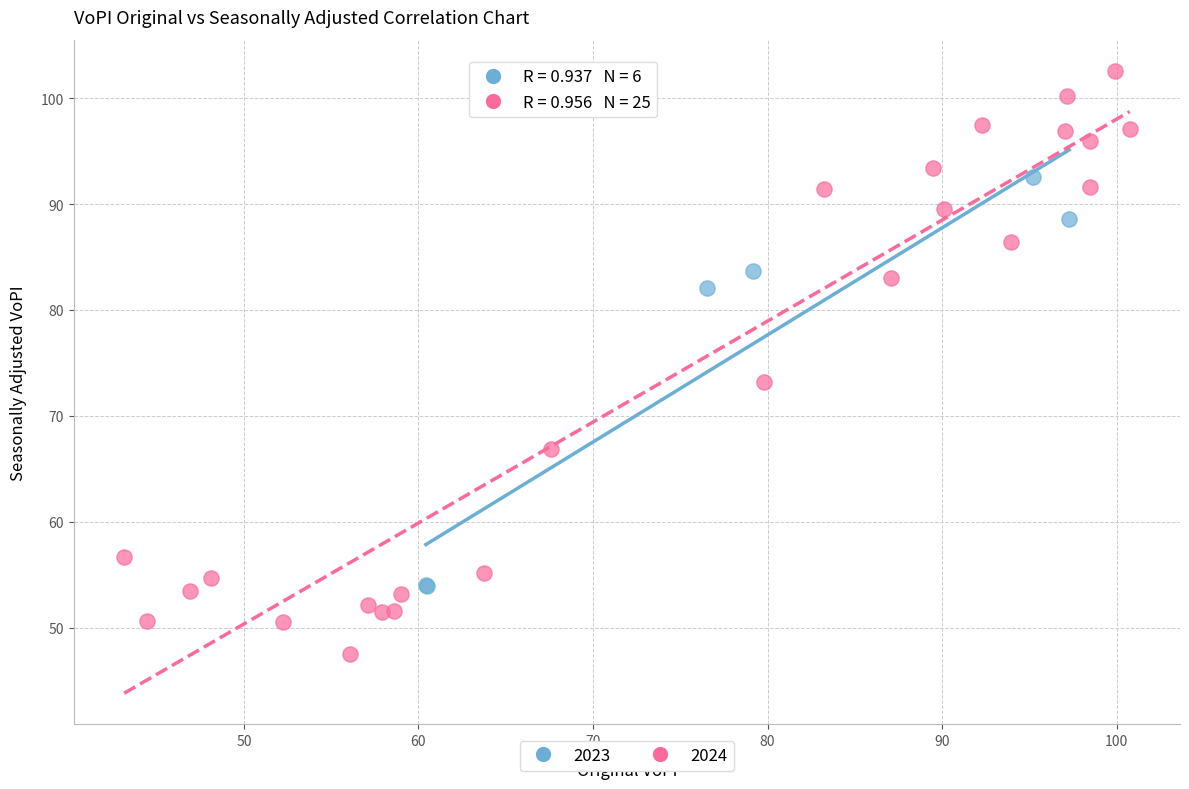

Which series reaches the minimum Y coordinate?

2024